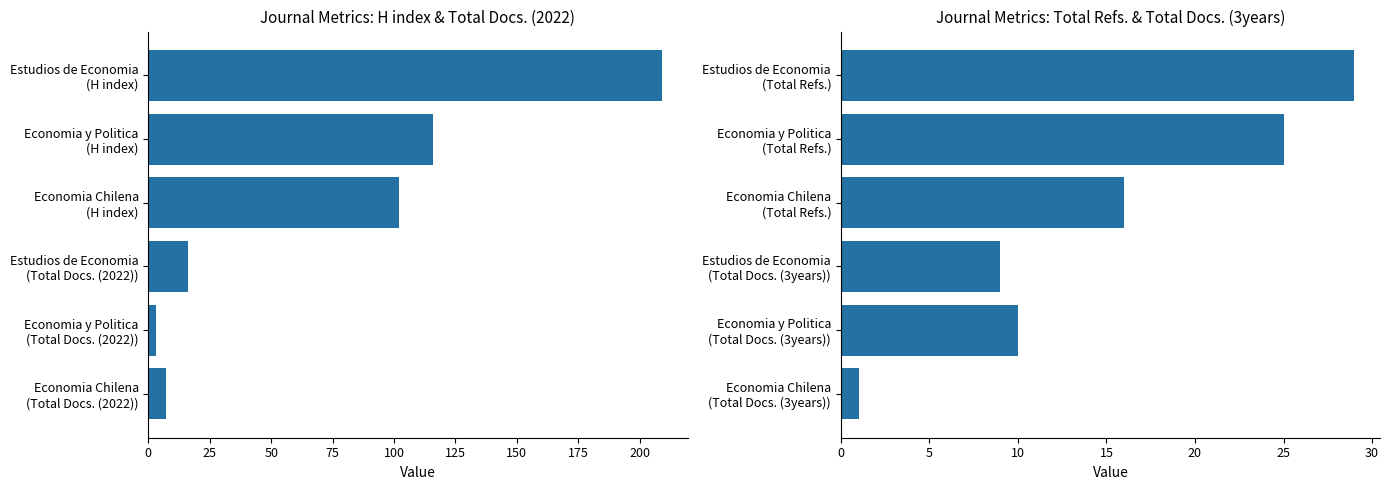

What is the spread (max minus min) of values at 75?

7